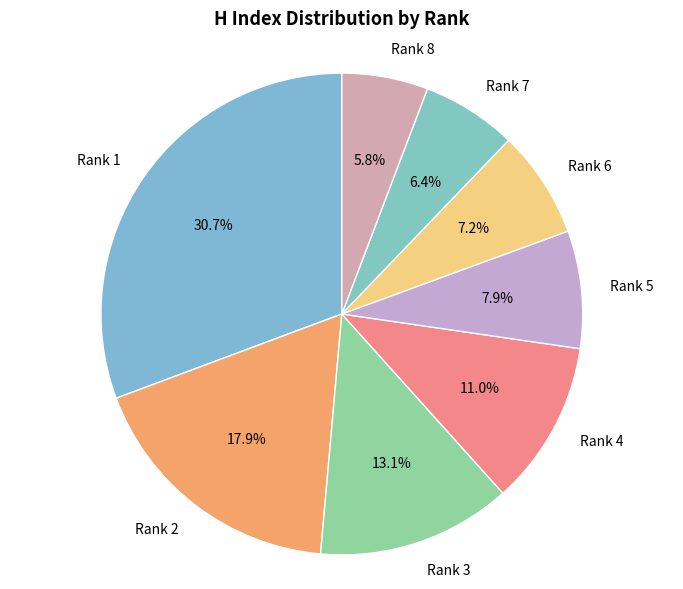

How many segments does this pie chart have?

8